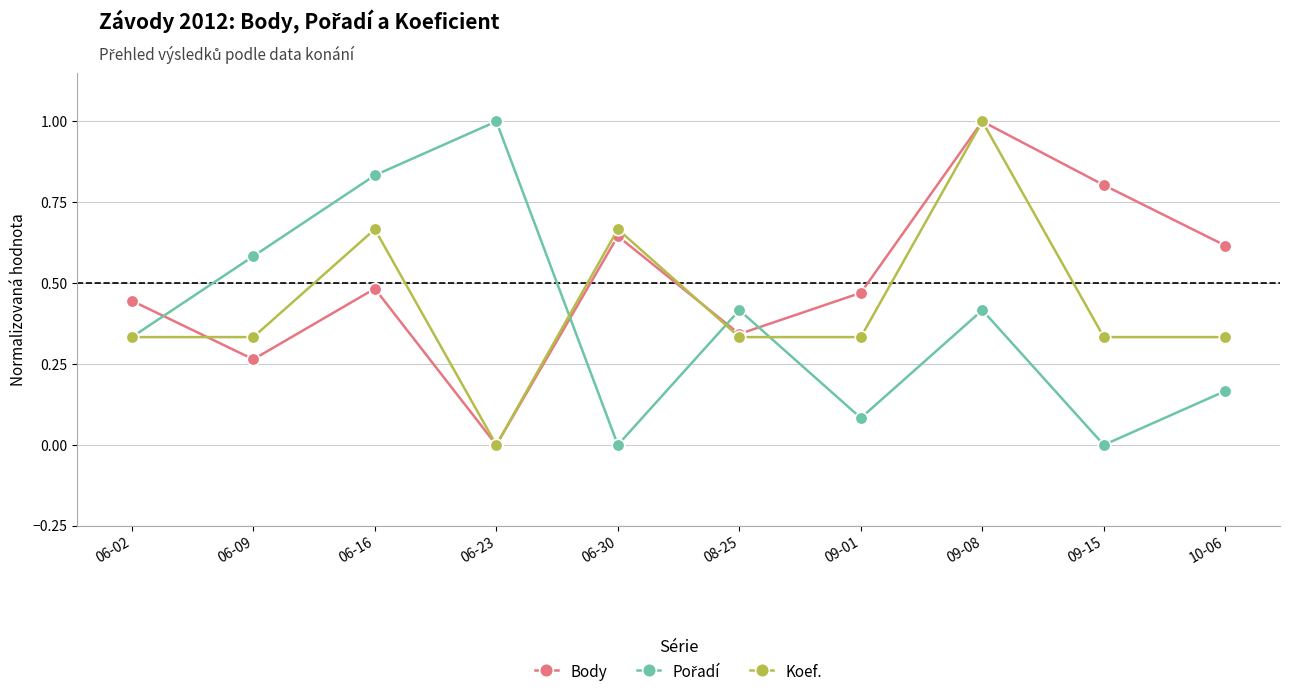

Between 06-30 and 09-15, which series saw the biggest shift?

Koef.